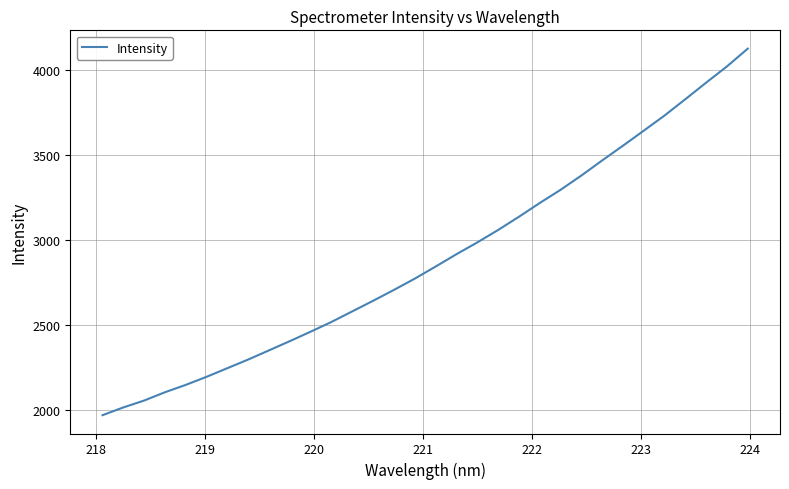

What is the smallest value displayed?

1967.0